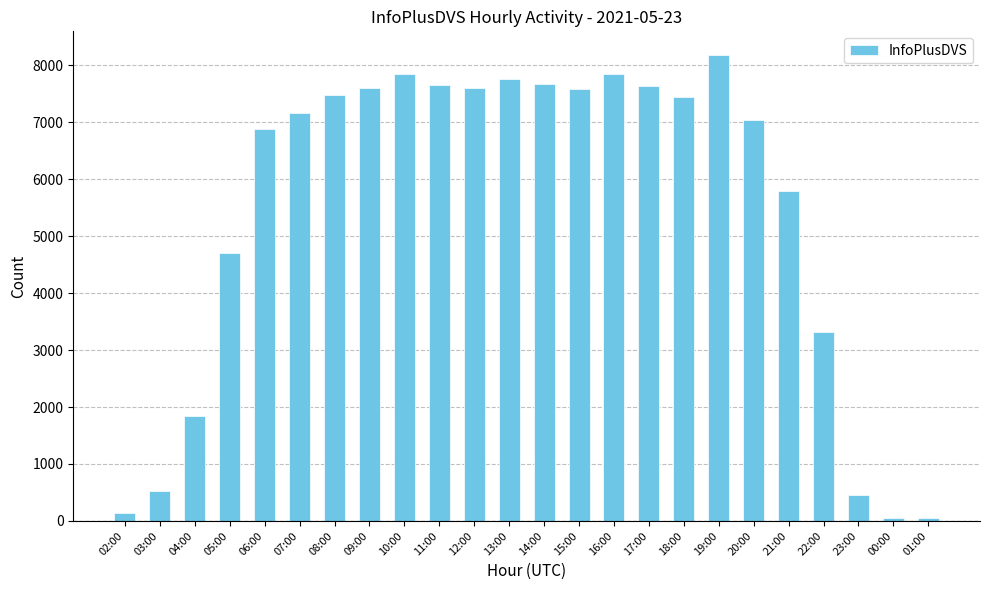

Is it true that the value at 06:00 is 12374?

False